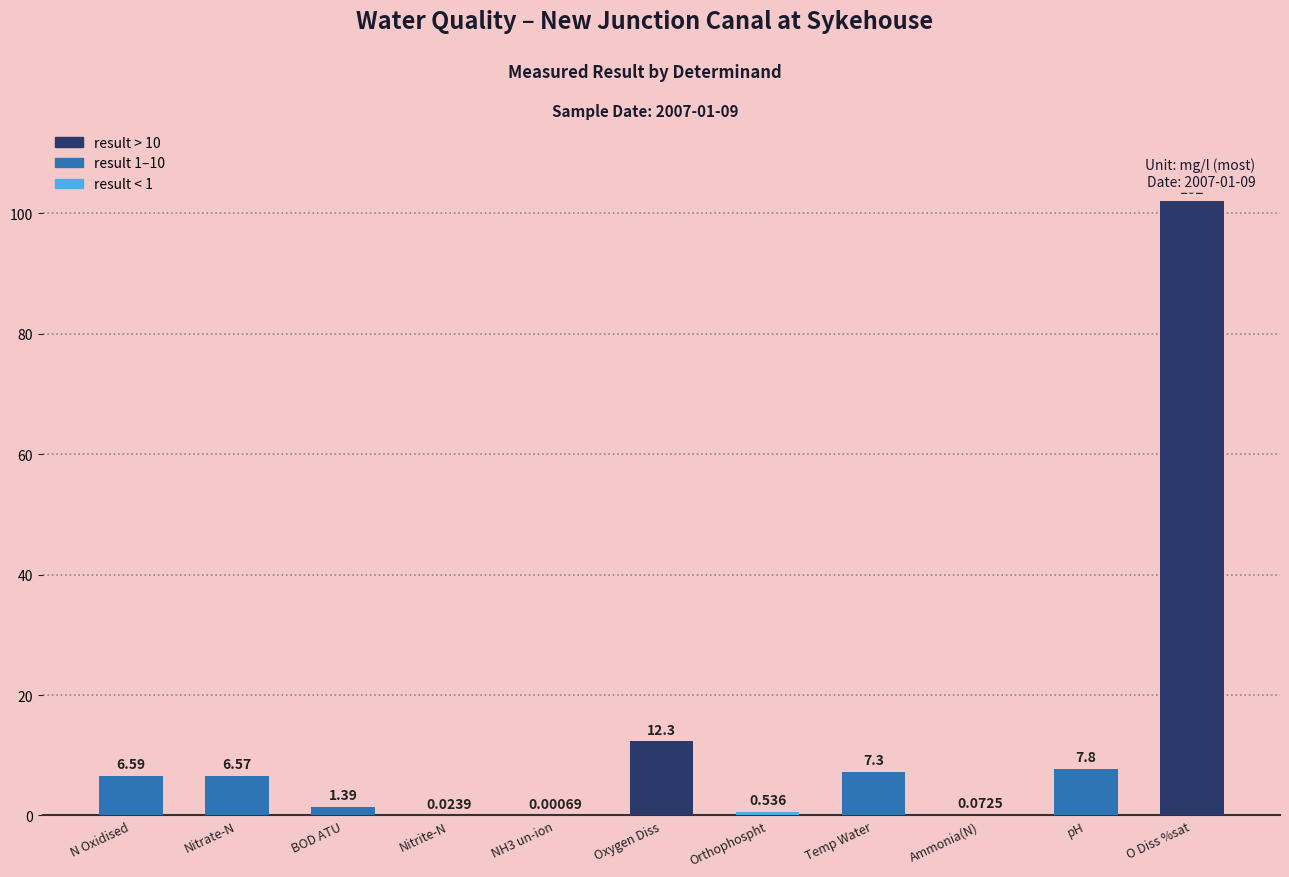

Where does the data first go above 6?

N Oxidised